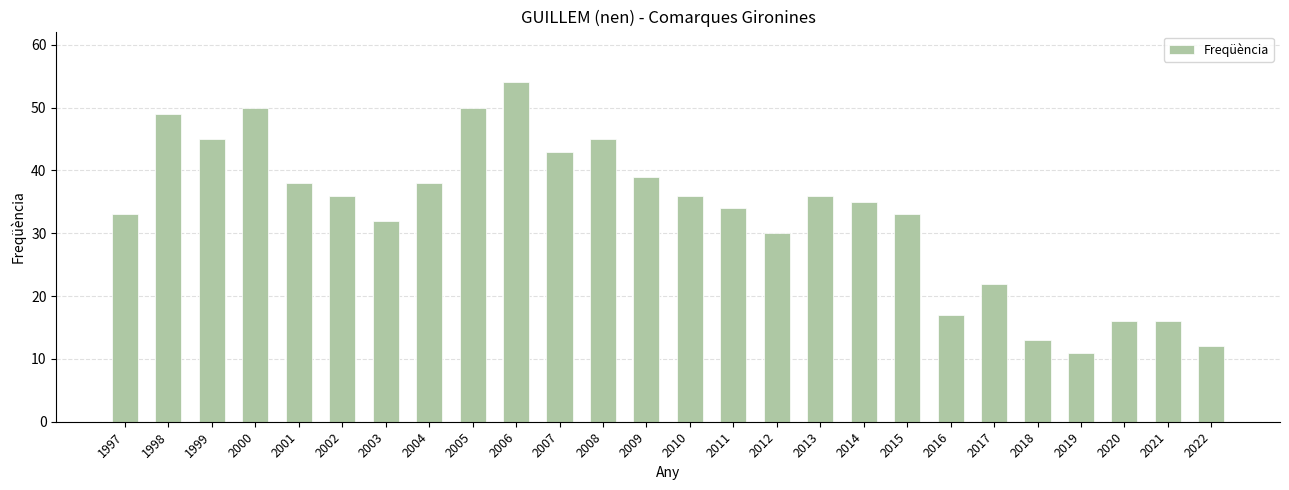

Reading left to right, list all the values displayed in this chart.

1997=33	1998=49	1999=45	2000=50	2001=38	2002=36	2003=32	2004=38	2005=50	2006=54	2007=43	2008=45	2009=39	2010=36	2011=34	2012=30	2013=36	2014=35	2015=33	2016=17	2017=22	2018=13	2019=11	2020=16	2021=16	2022=12